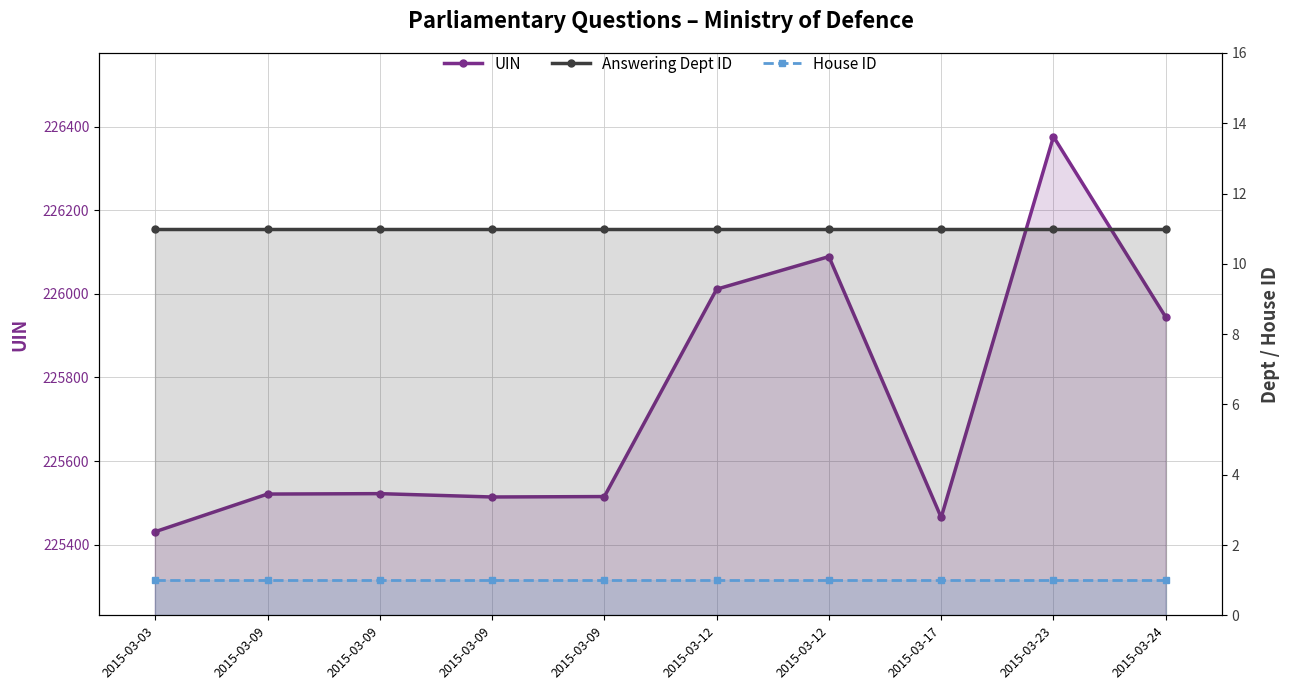

What is the approximate value of House ID at 2015-03-23?

1